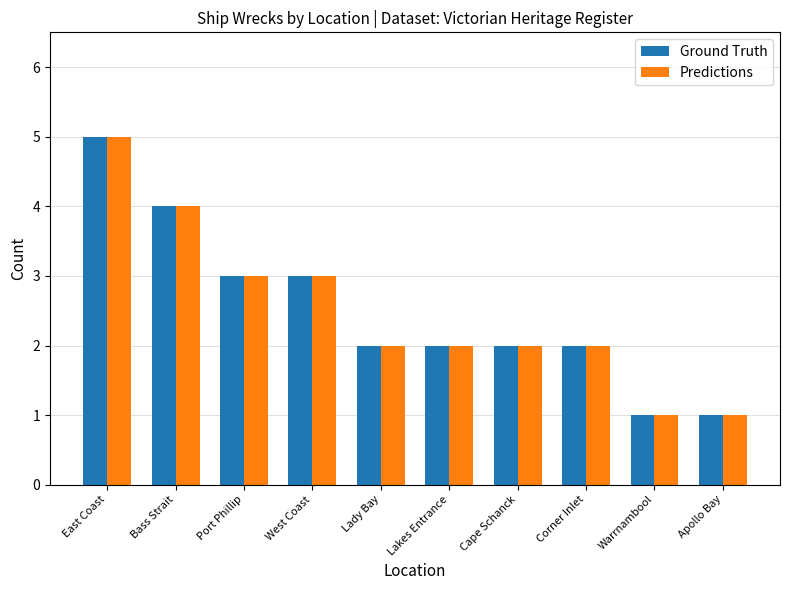

The Predictions series shows 2 at Cape Schanck. True or false?

True